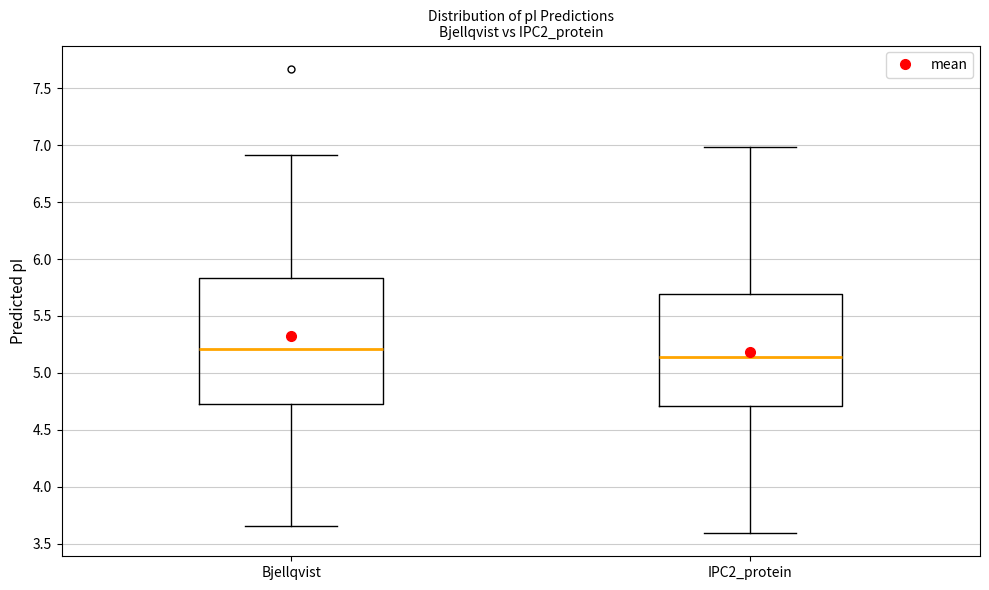

Reading left to right, transcribe this box plot: for each box, give where its median line is, the range the box spans, and where its two whiskers end, as read against the y-axis. The values are not printed on the chart, so give them approximately, as read against the axis.

Bjellqvist: median 5.20, box 4.70 to 5.85, whiskers 3.65 to 6.90
IPC2_protein: median 5.15, box 4.70 to 5.70, whiskers 3.60 to 7.00